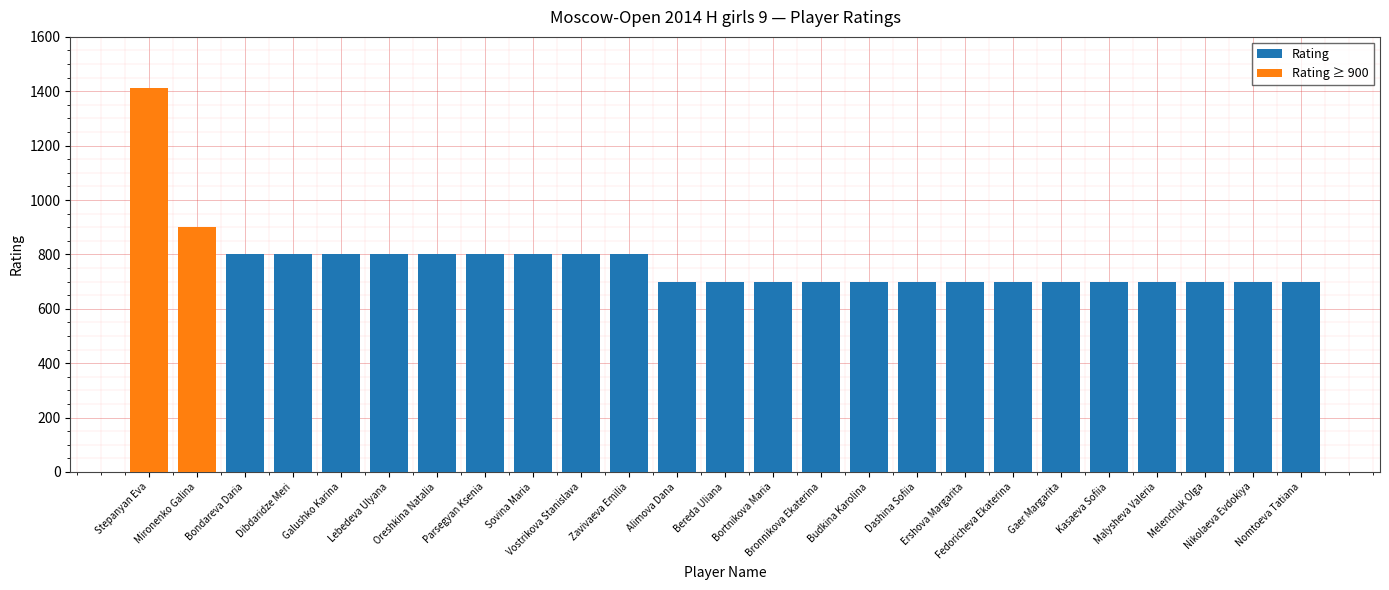

Which series has the largest range (max minus min)?

Rating ≥ 900